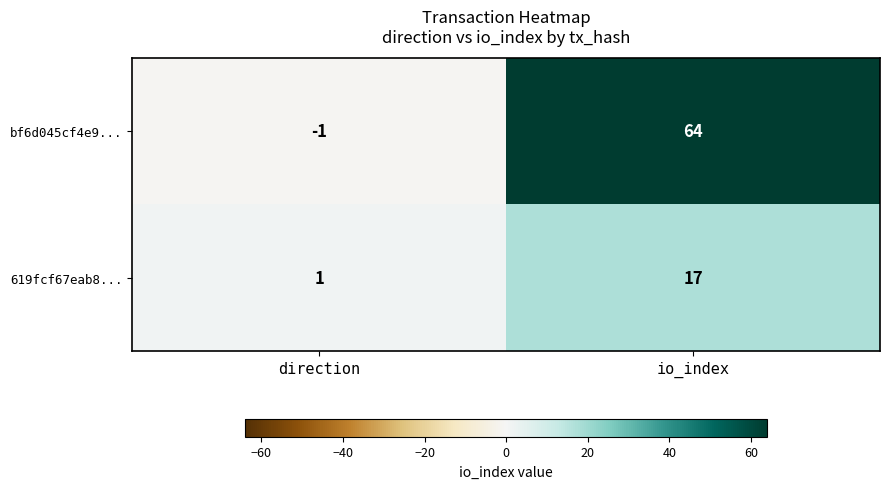

At which label is bf6d045cf4e9... closest to 31?

direction